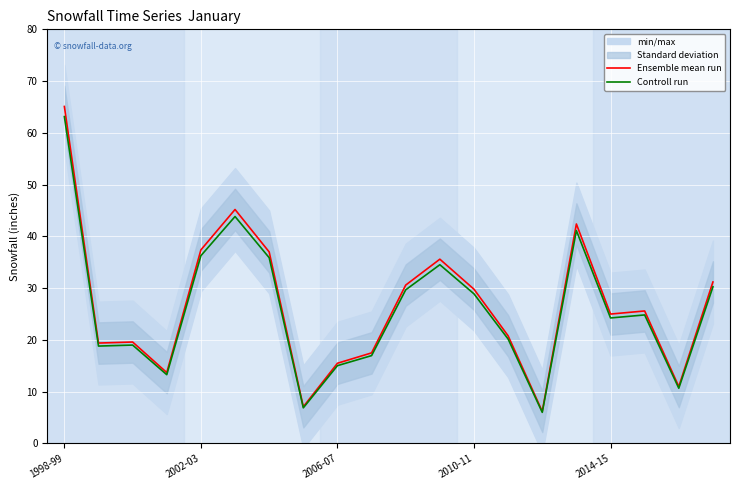

Which series has the widest spread of values?

Ensemble mean run